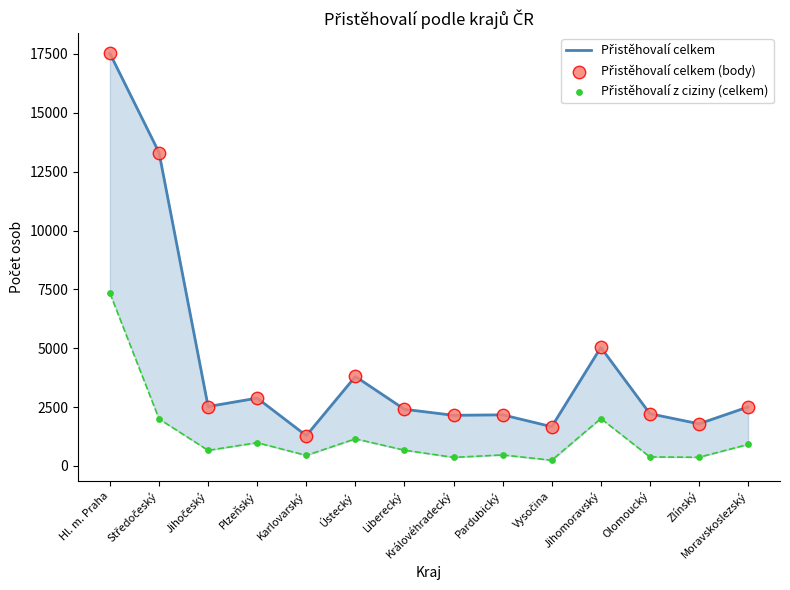

At which category is the sum across all series the highest?

Hl. m. Praha